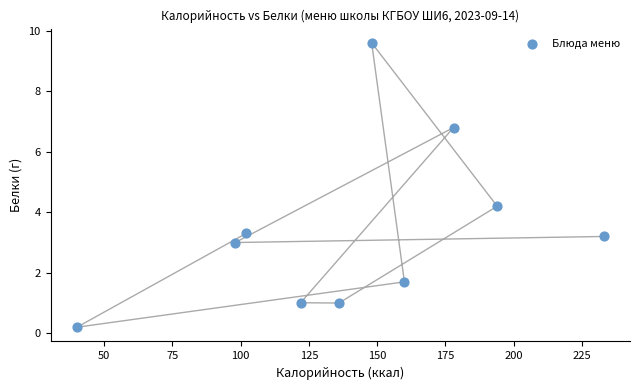

What Y value in the scatter plot is closest to 4?

4.2